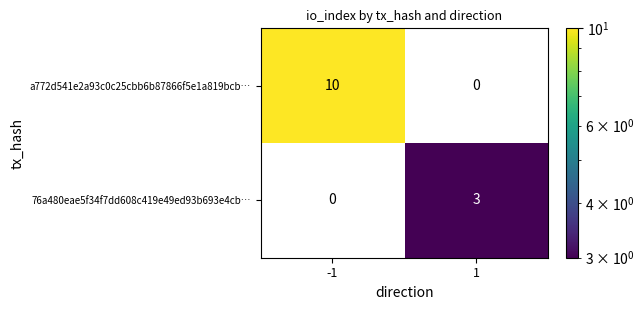

Rank the series by their maximum value, from lowest to highest.

76a480eae5f34f7dd608c419e49ed93b693e4cb…, a772d541e2a93c0c25cbb6b87866f5e1a819bcb…